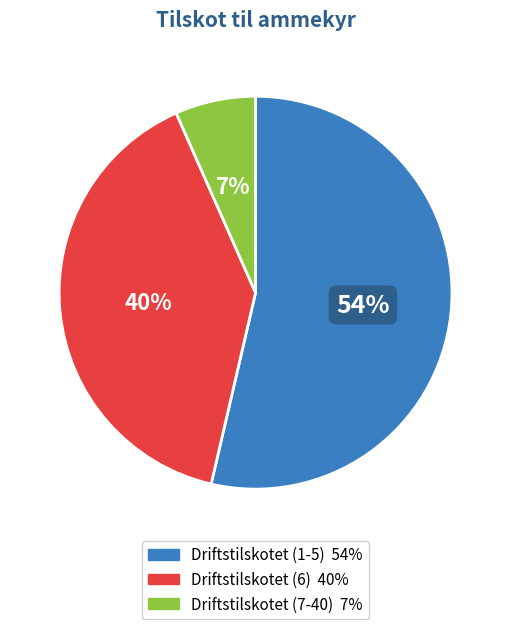

True or false: Driftstilskotet (1-5) accounts for 54% of the total.

True